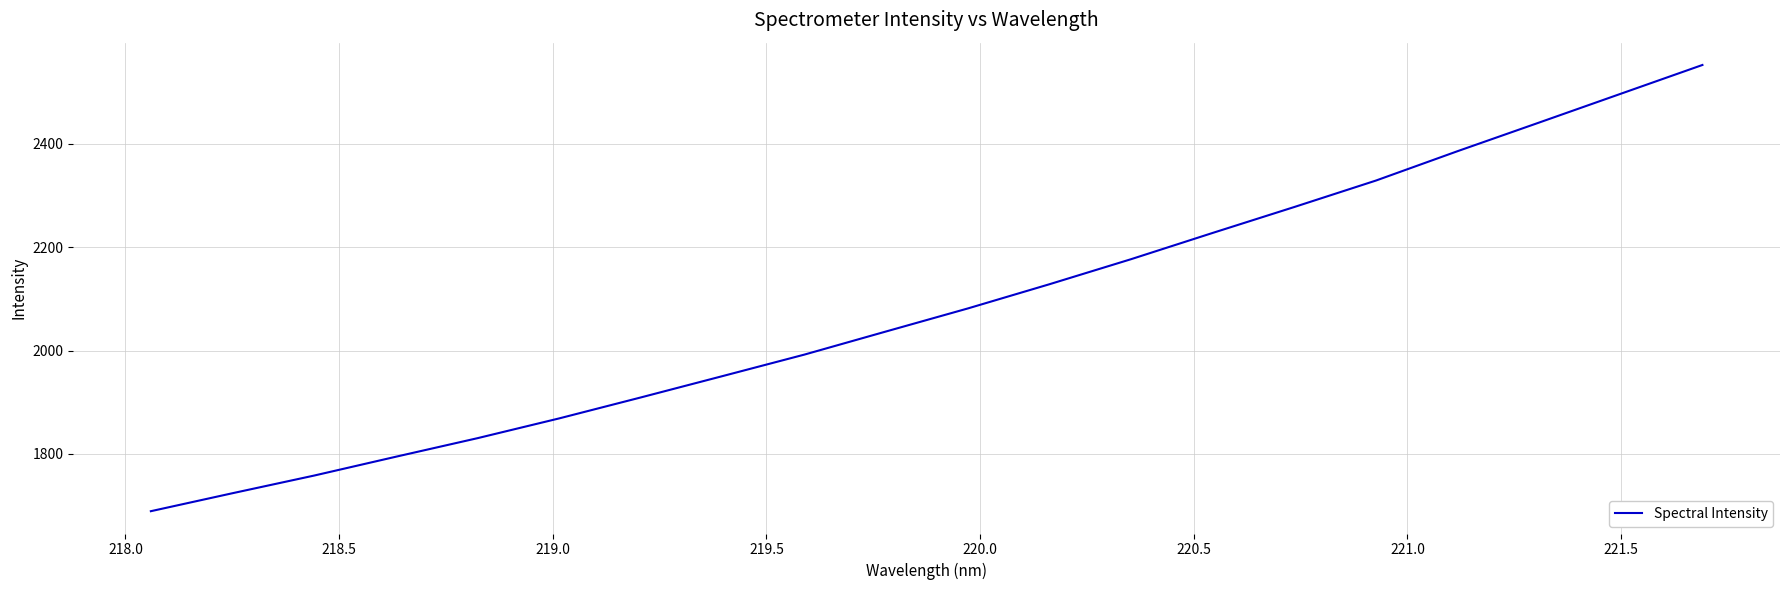

What is the greatest value displayed?

2552.8